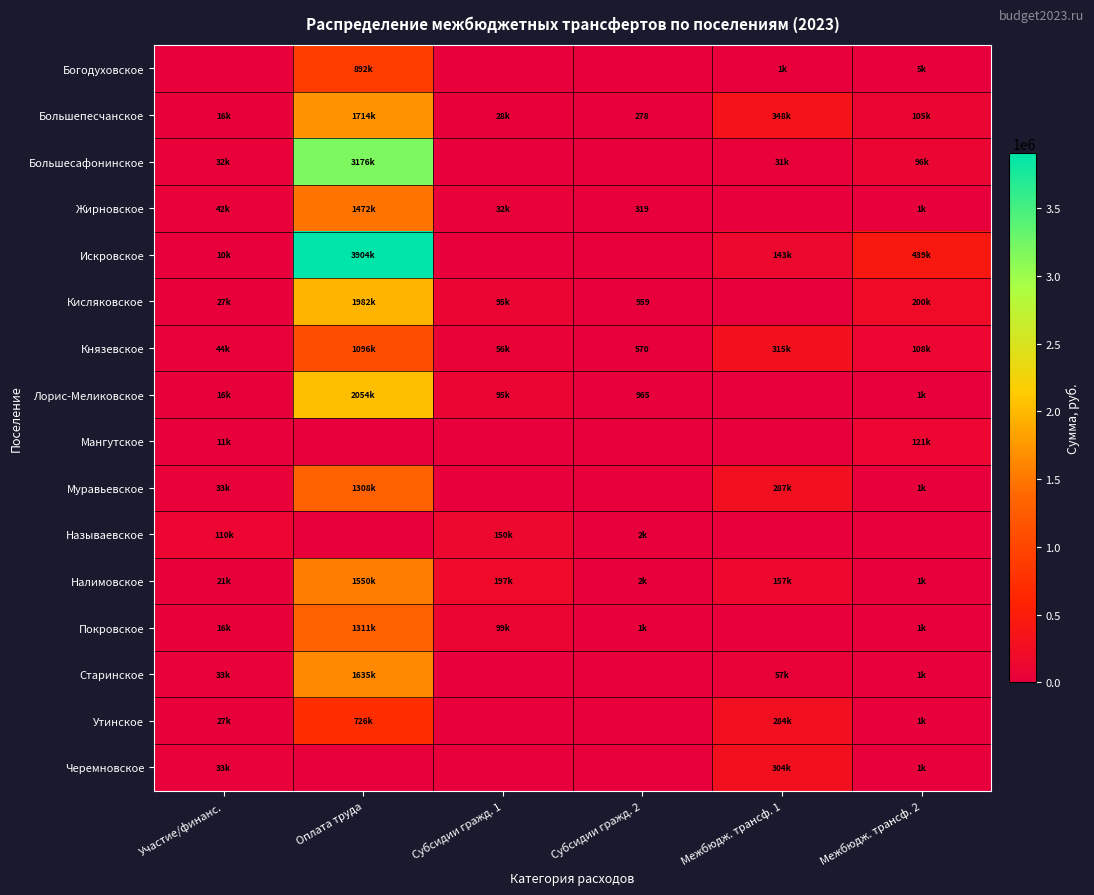

At which label does Жирновское reach its minimum?

Межбюдж. трансф. 1